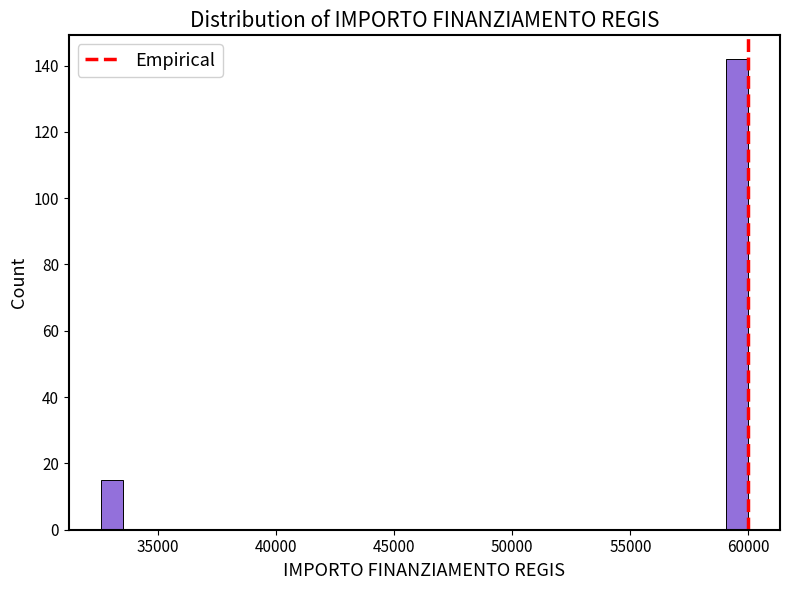

Around what value on the x-axis is the tallest bar? Give the approximate position of its centre, as read against the axis.

59500